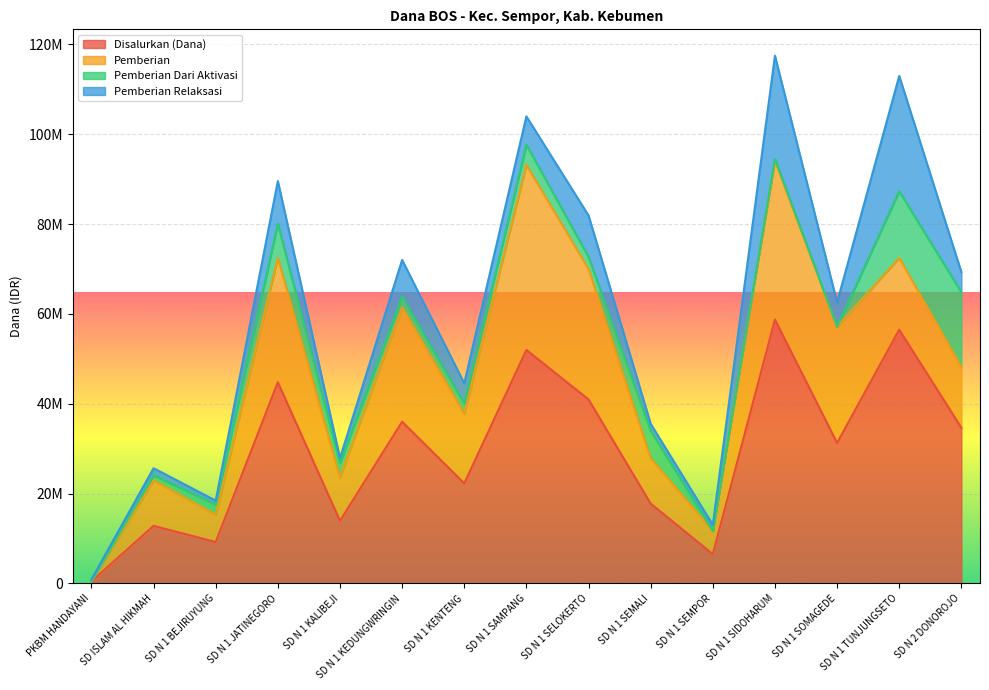

Which has a higher value, SD ISLAM AL HIKMAH or PKBM HANDAYANI?

SD ISLAM AL HIKMAH